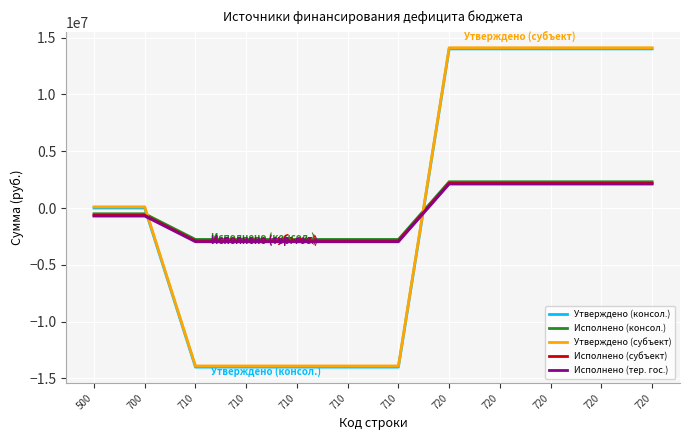

How many negative values does the Исполнено (тер. гос.) series have?

7